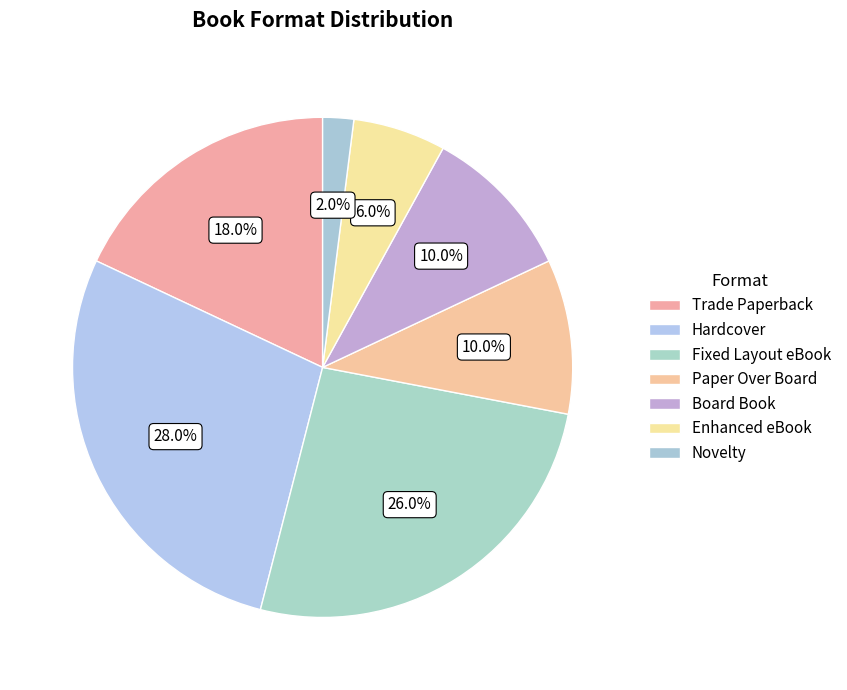

To the nearest percent, what is the difference between the Paper Over Board and Fixed Layout eBook slice percentages?

16%